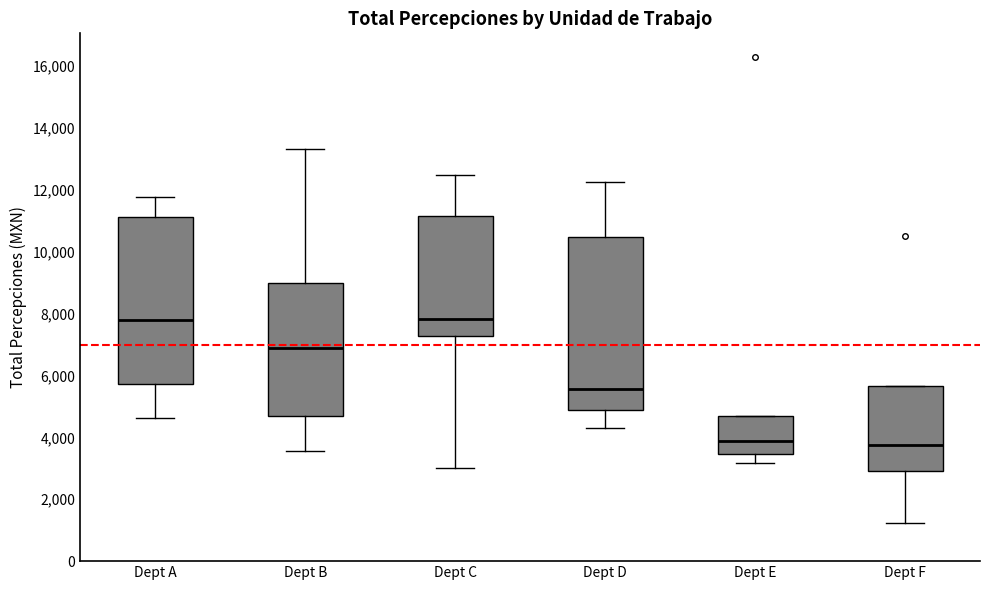

Comparing the boxes themselves (not the whiskers), which one is the tallest?

Dept D